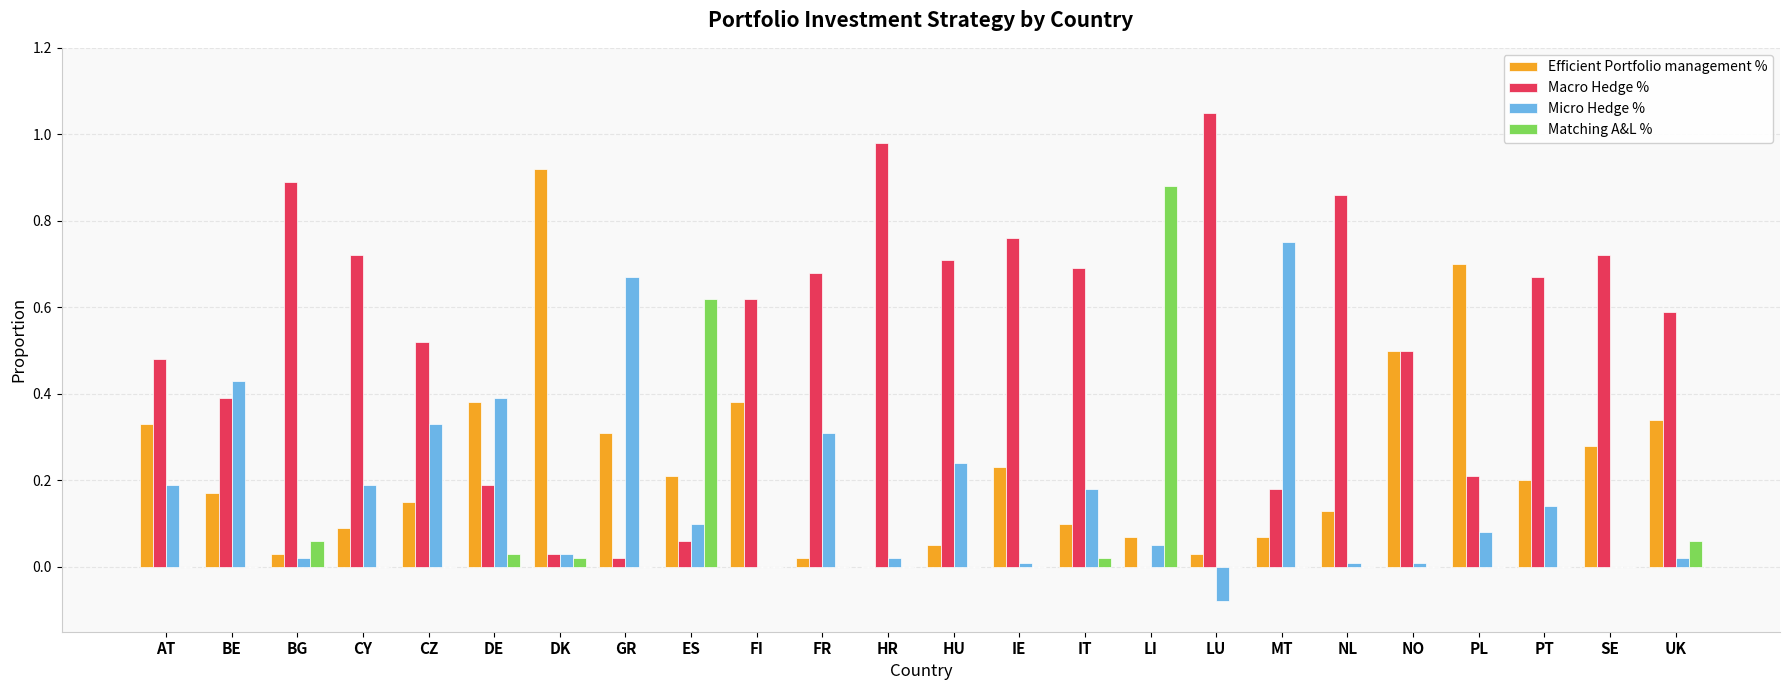

The Macro Hedge % series shows 0.0 at DK. True or false?

True